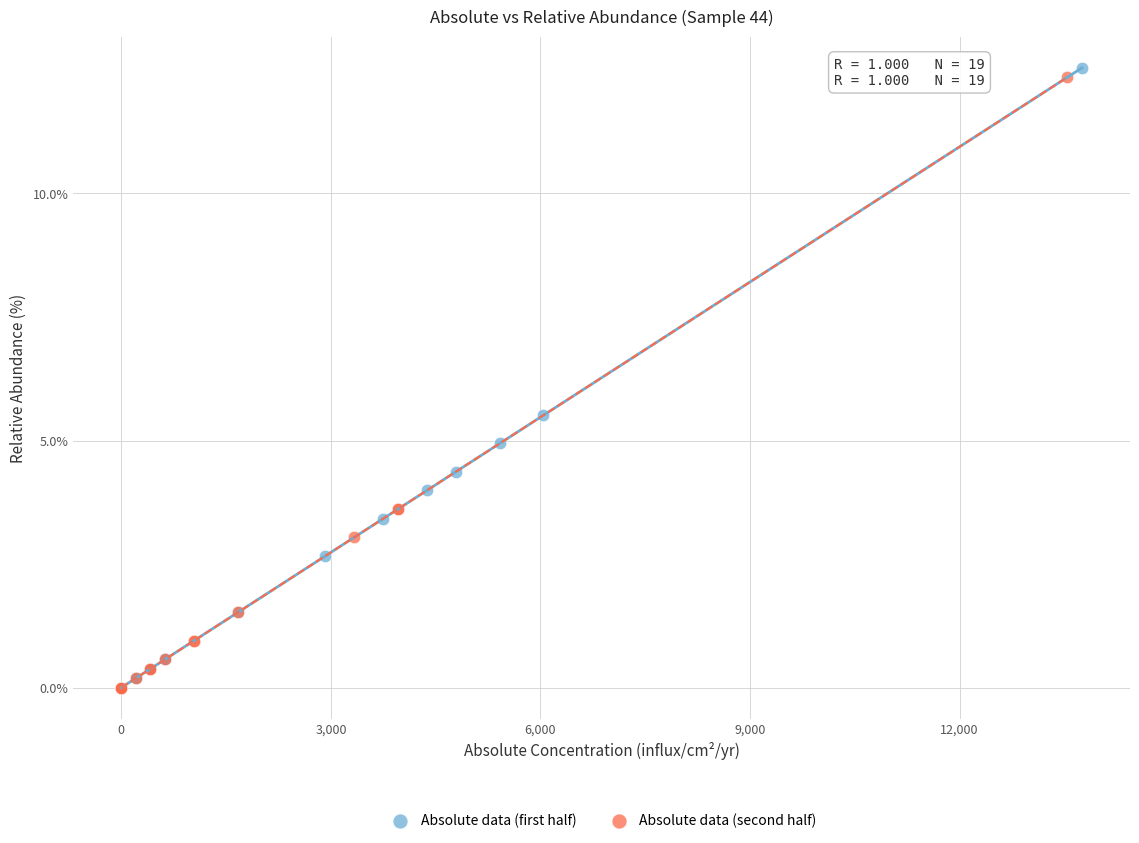

Which series reaches the maximum Y coordinate?

Absolute data (first half)